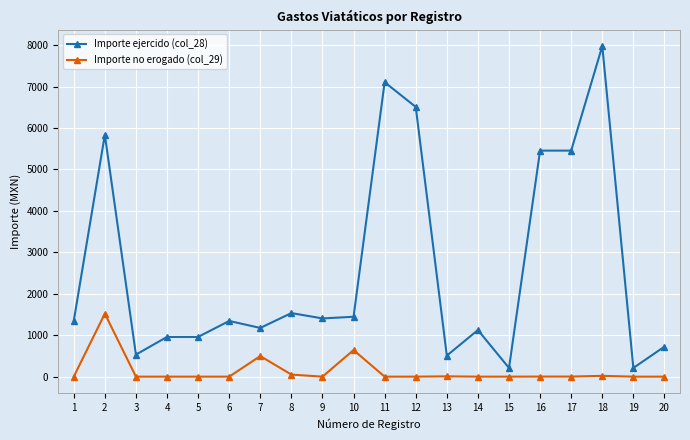

Does the chart have visible grid lines?

Yes